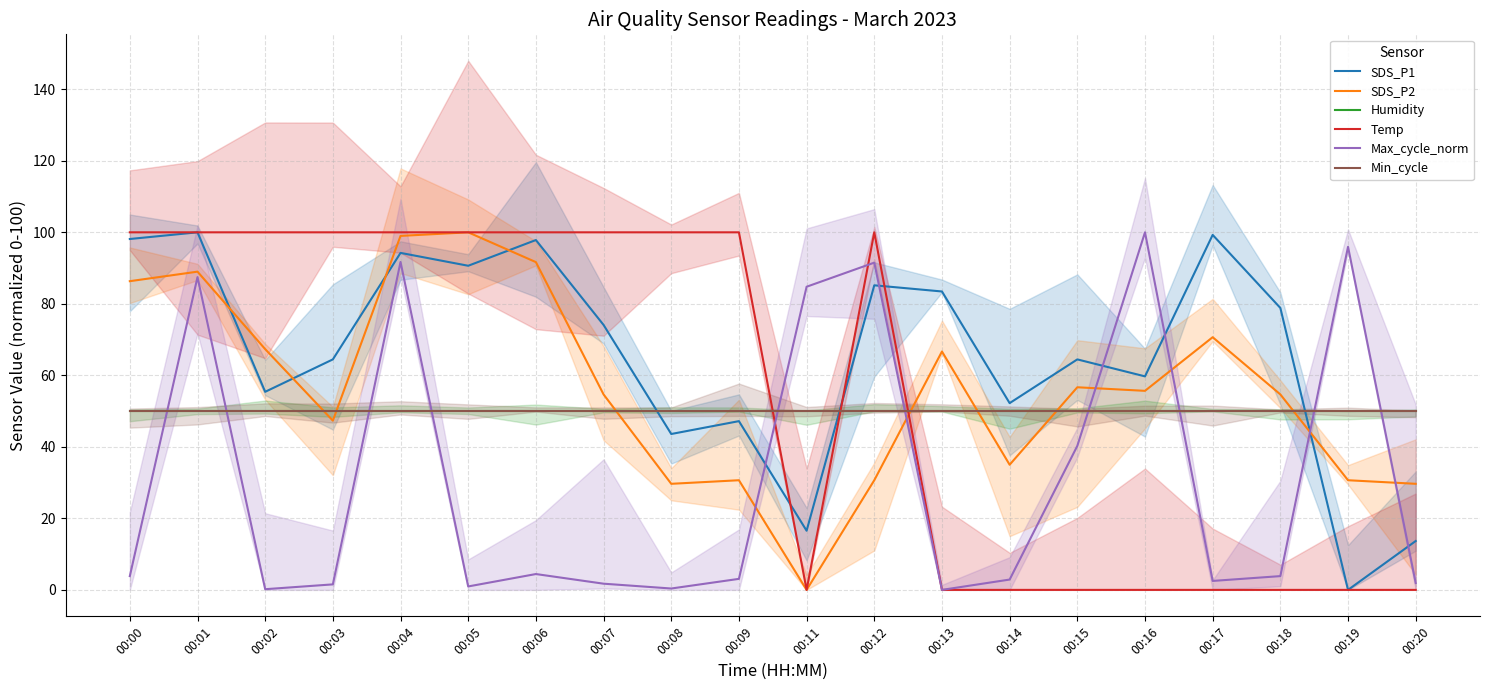

How many lines are shown in the chart?

6